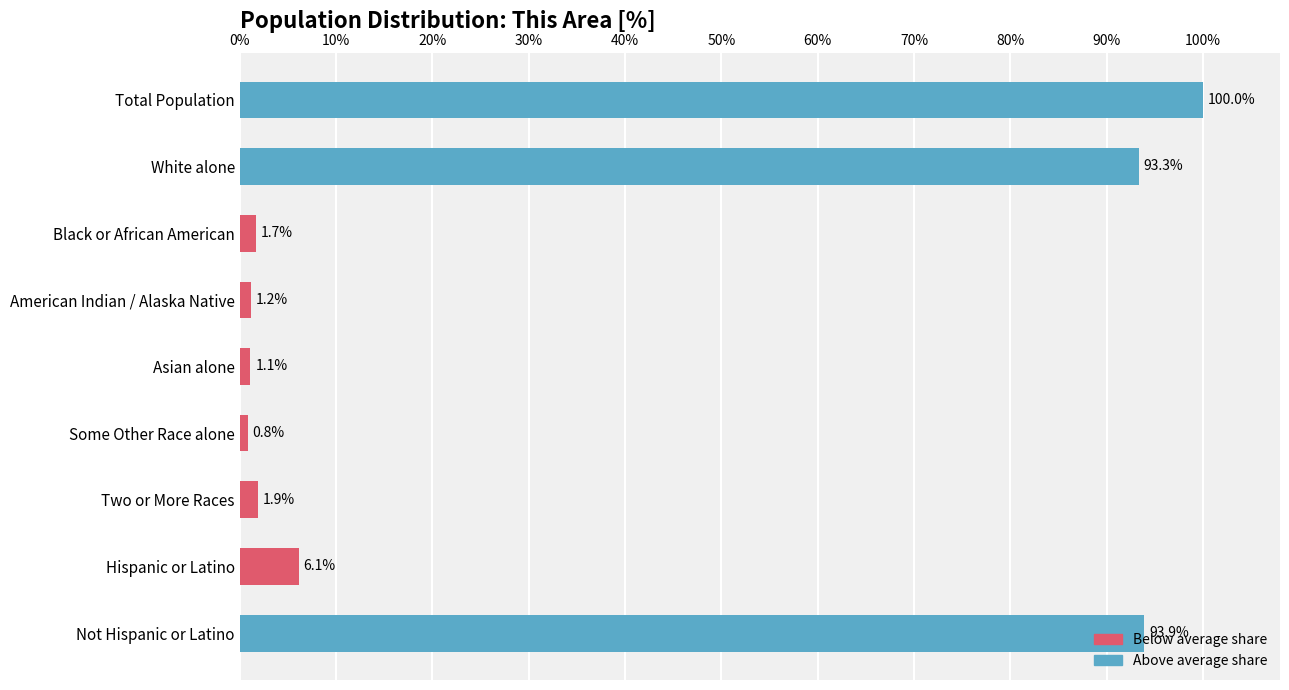

At which label is the value closest to 50?

White alone